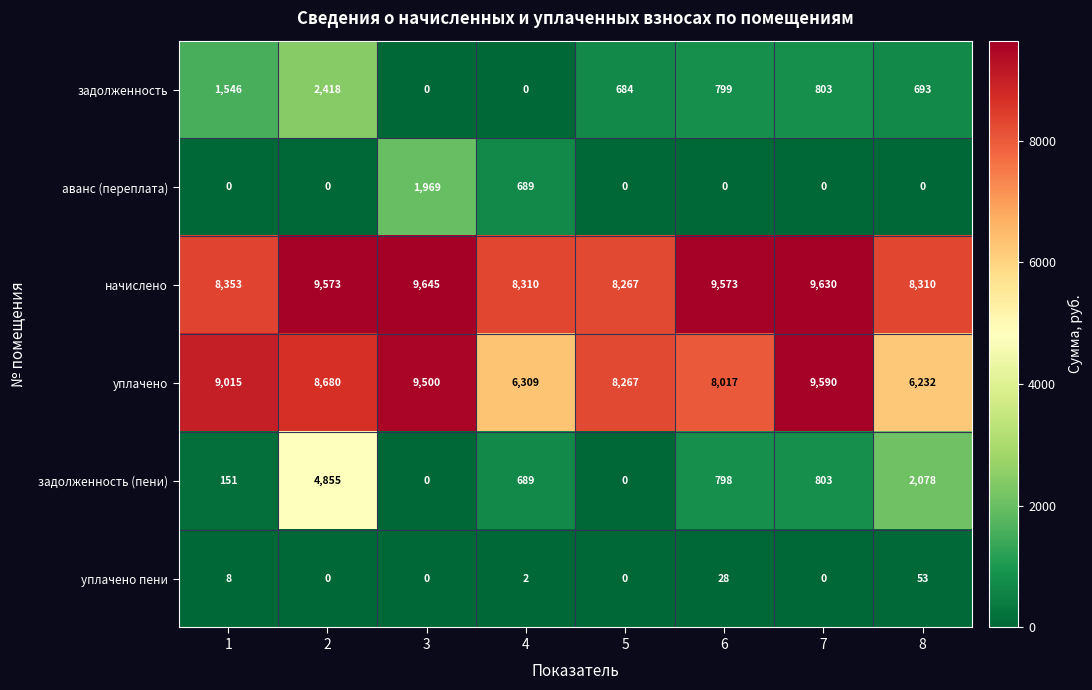

What is the approximate value of задолженность (пени) at 7?

803